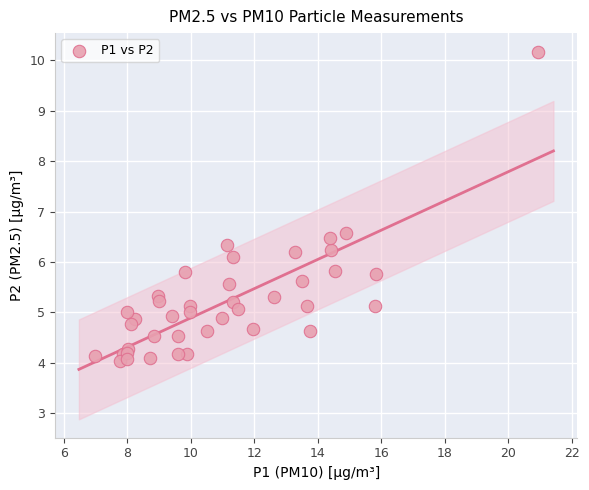

What Y value in the scatter plot is closest to 7?

6.6